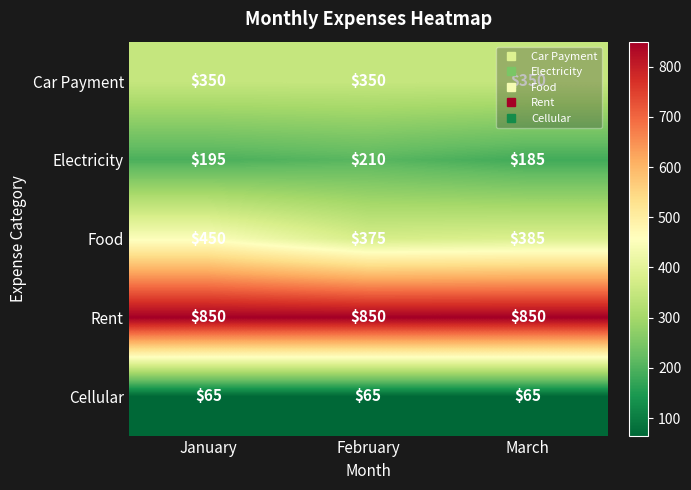

Which series changed the most between January and March?

Food